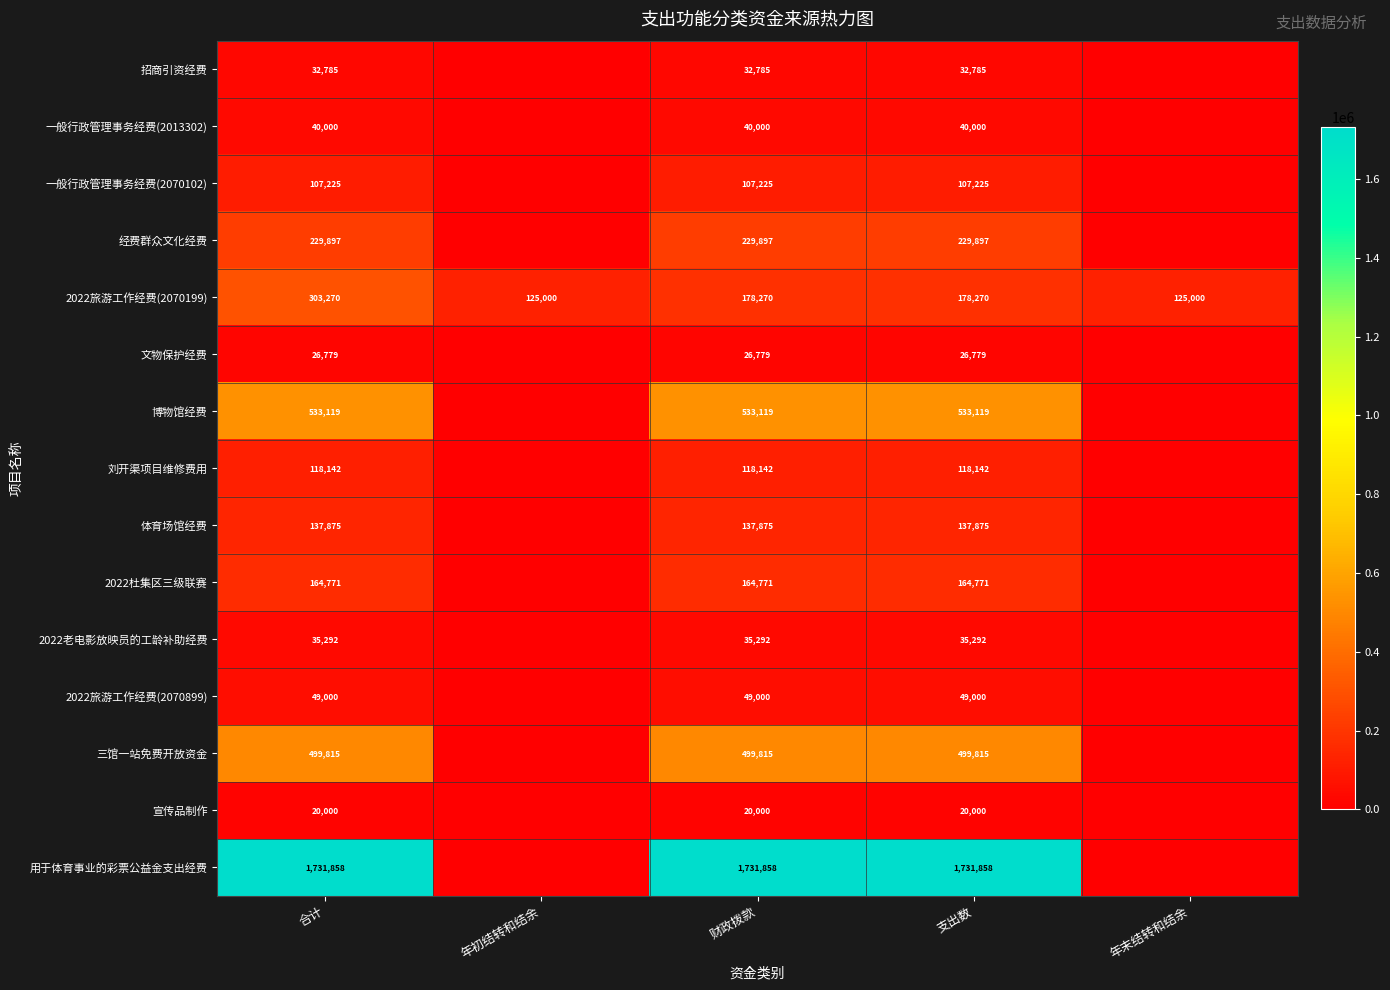

What is the total value across all series at 年初结转和结余?

125000.0